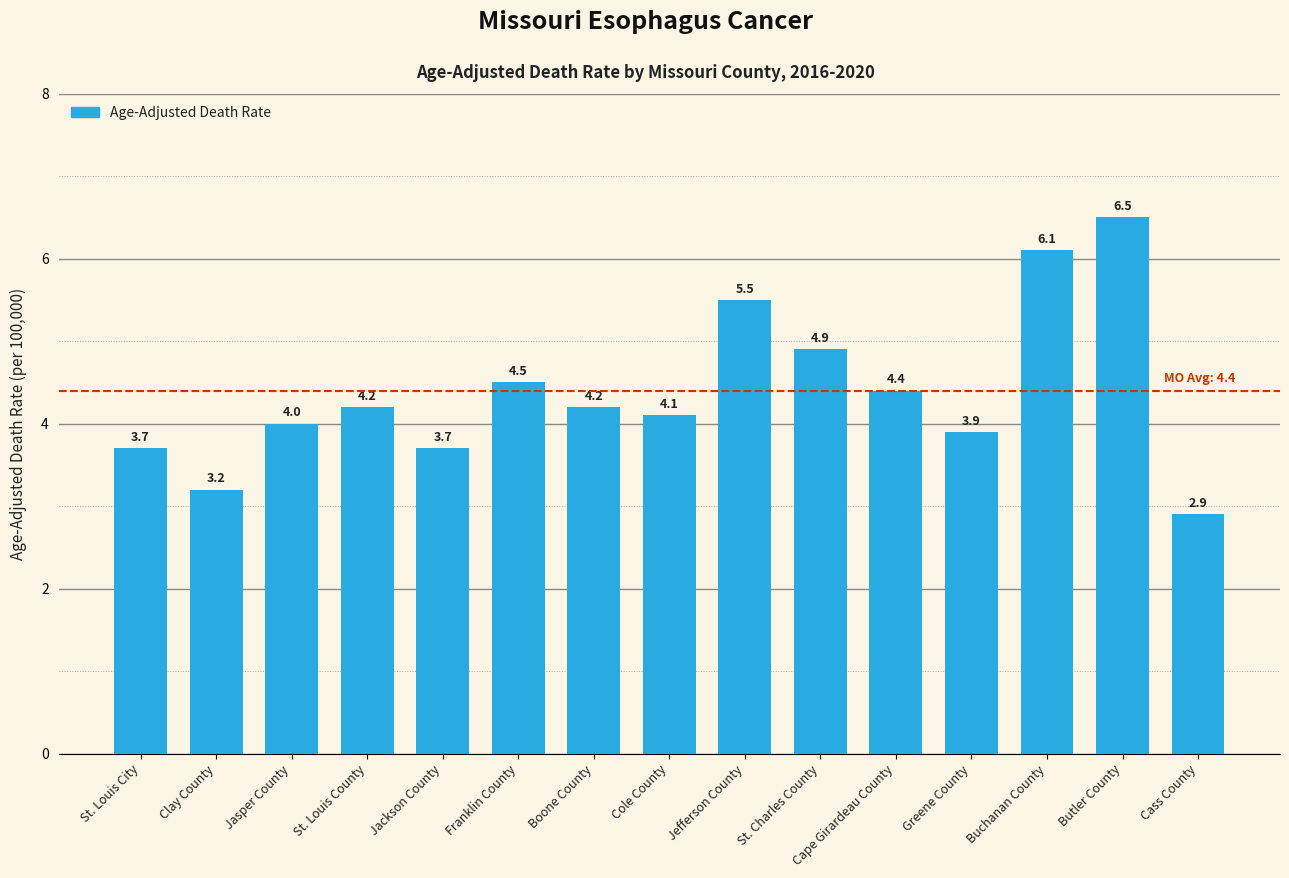

The chart shows a value of 7.8 at Jefferson County. True or false?

False